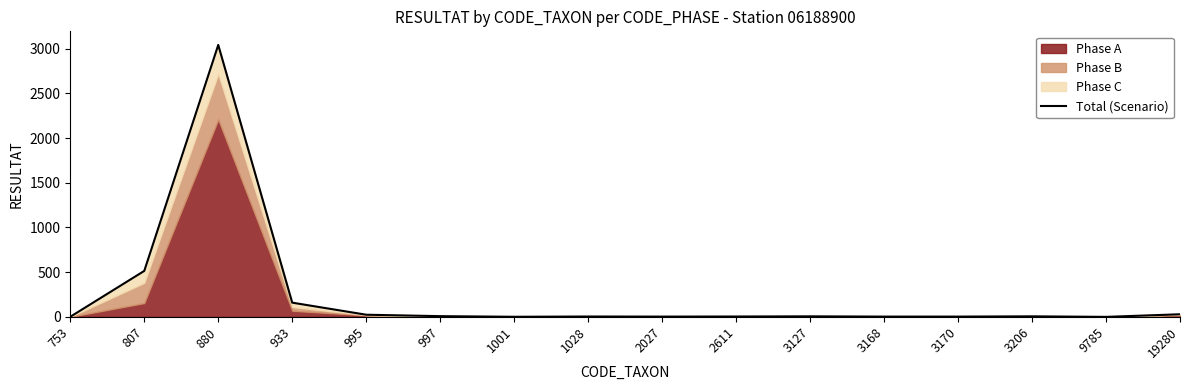

Reading left to right, extract all data points from this chart.

1	514	3041	159	24	8	1	4	3	4	6	3	3	6	0	29